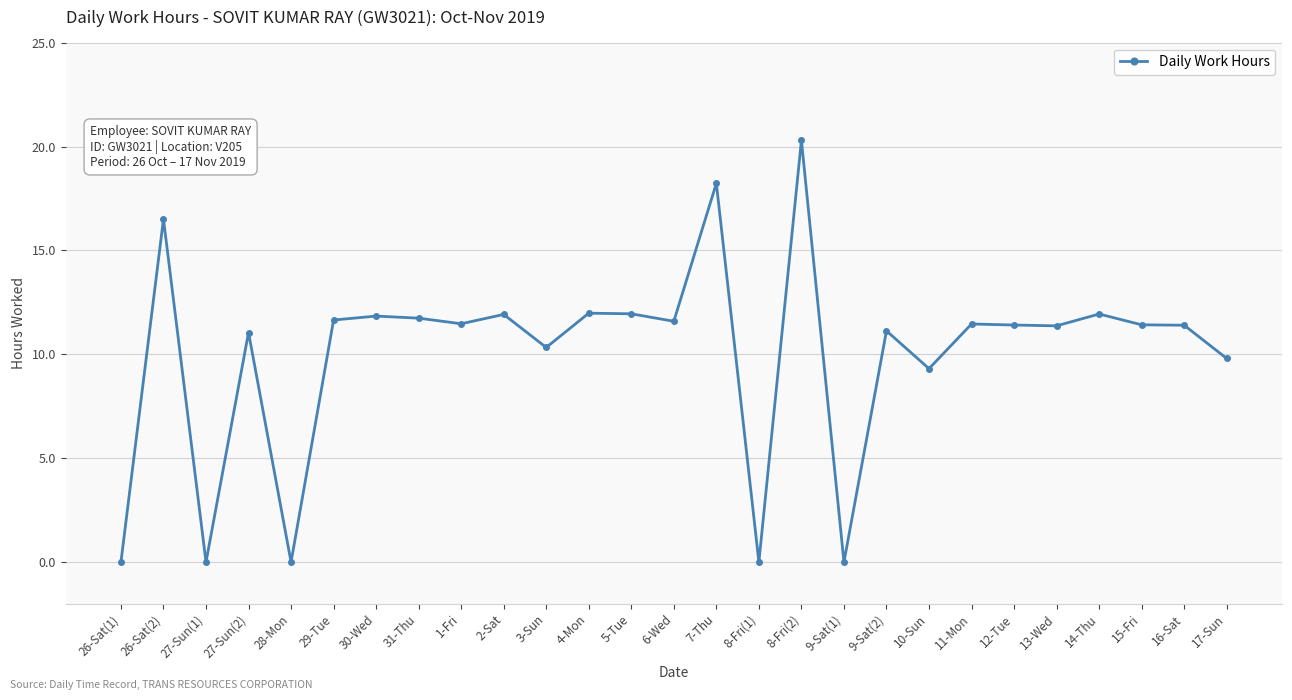

What is the difference between the maximum and minimum values?

20.3